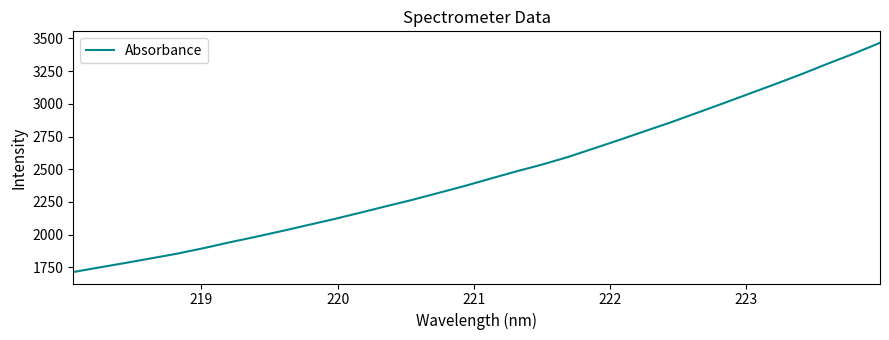

What is the difference between the maximum and minimum values?

1751.1